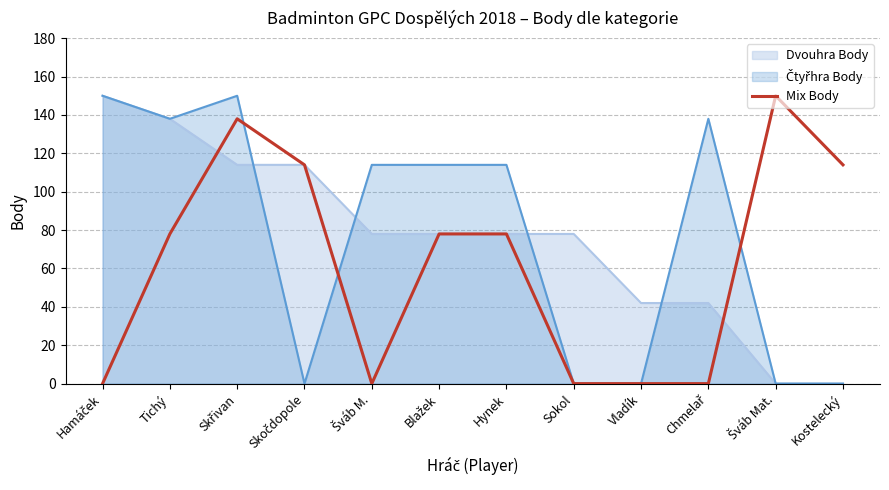

What is the label of the 4th point from the right?

Vladík